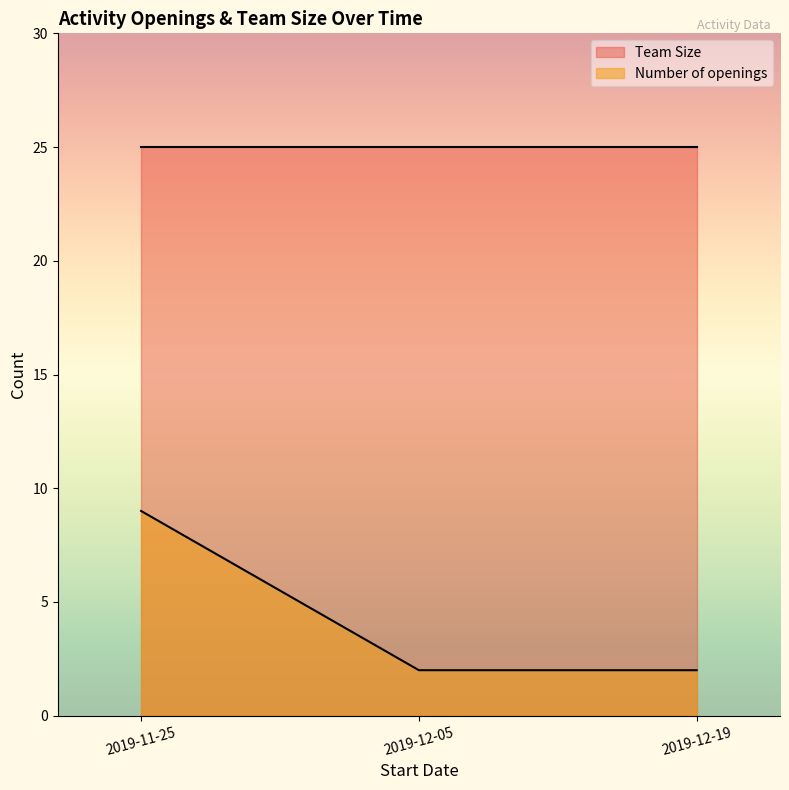

What is the total value across all series at 2019-11-25?

34